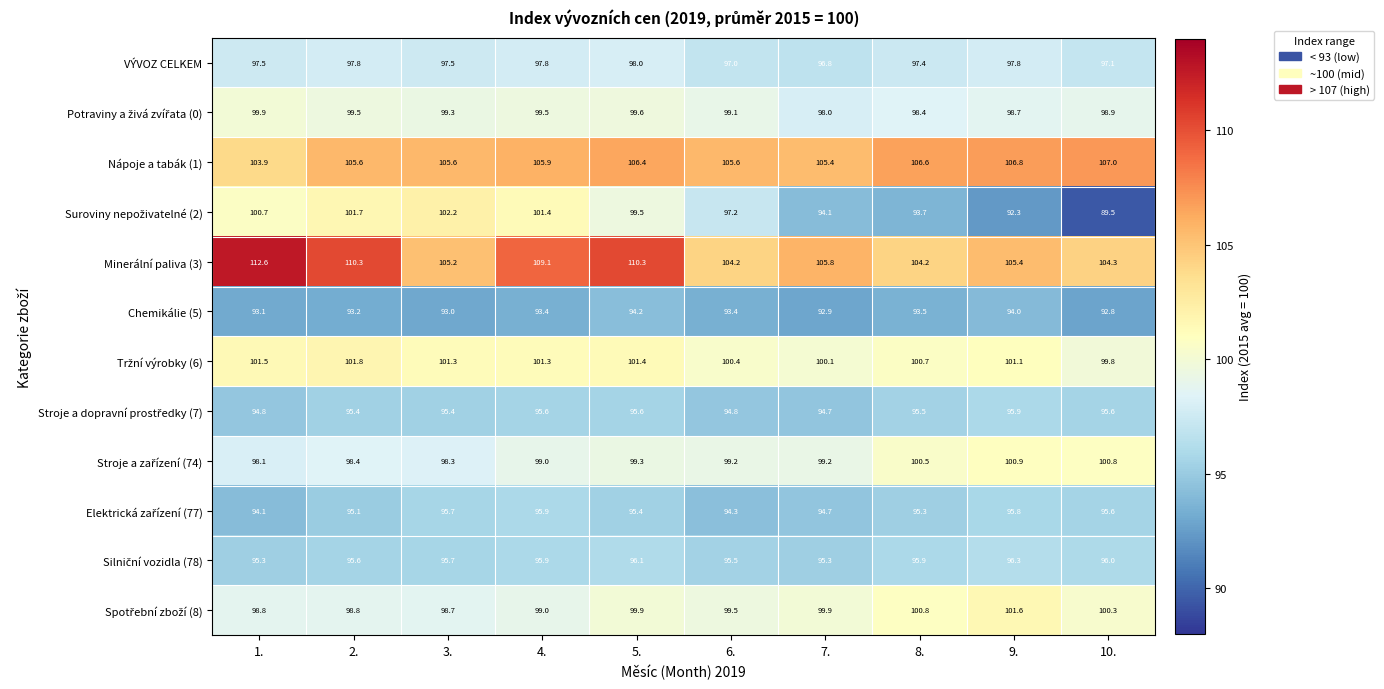

What is the sum of all Nápoje a tabák (1) values?

1058.8